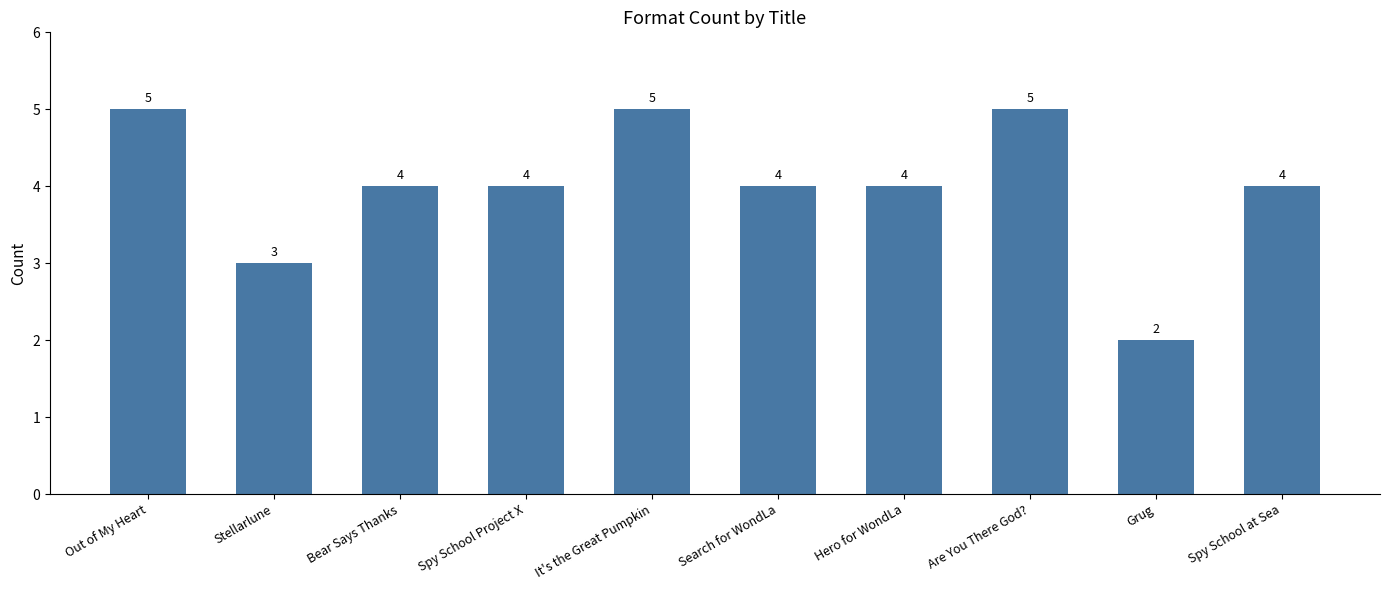

Which category has the lowest value across all series?

Grug